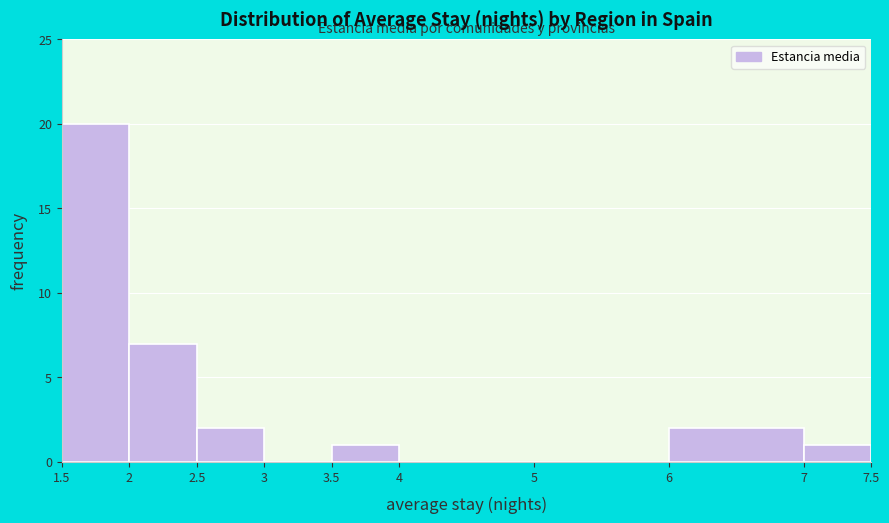

Reading left to right, transcribe this chart: for each bar, give the range it covers on the x-axis and its height. The values are not printed on the chart, so give them approximately, as read against the axis.

1.5 to 2: 20
2 to 2.5: 7
2.5 to 3: 2
3 to 3.5: 0
3.5 to 4: 1
4 to 5: 0
5 to 6: 0
6 to 7: 2
7 to 7.5: 1